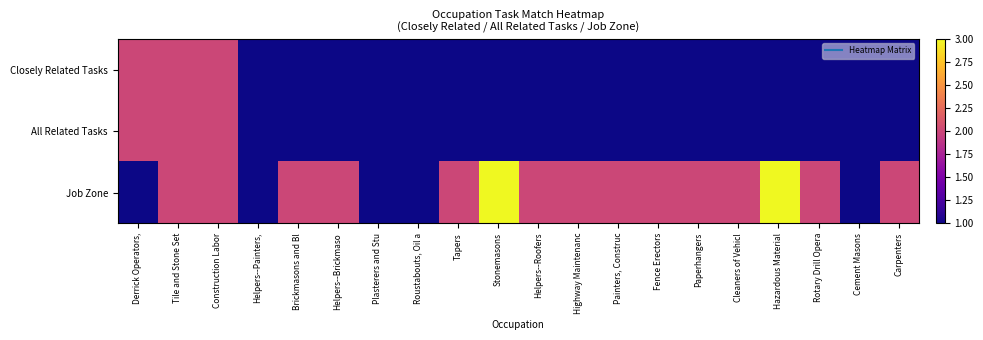

Count the number of data series in this chart.

3